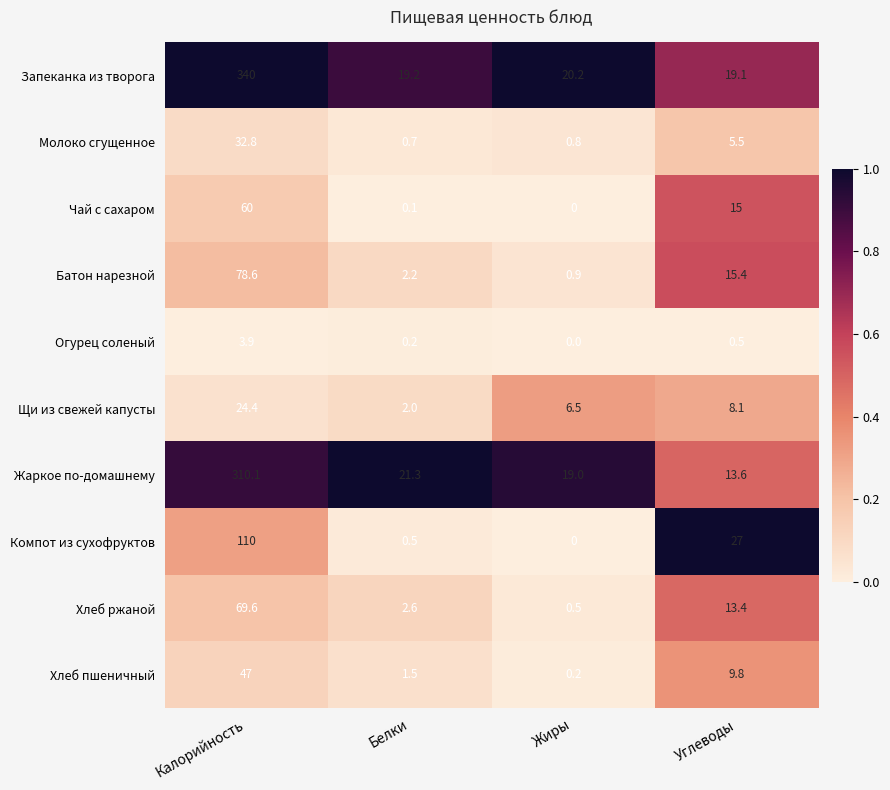

At which label does Хлеб ржаной first exceed 13?

Калорийность